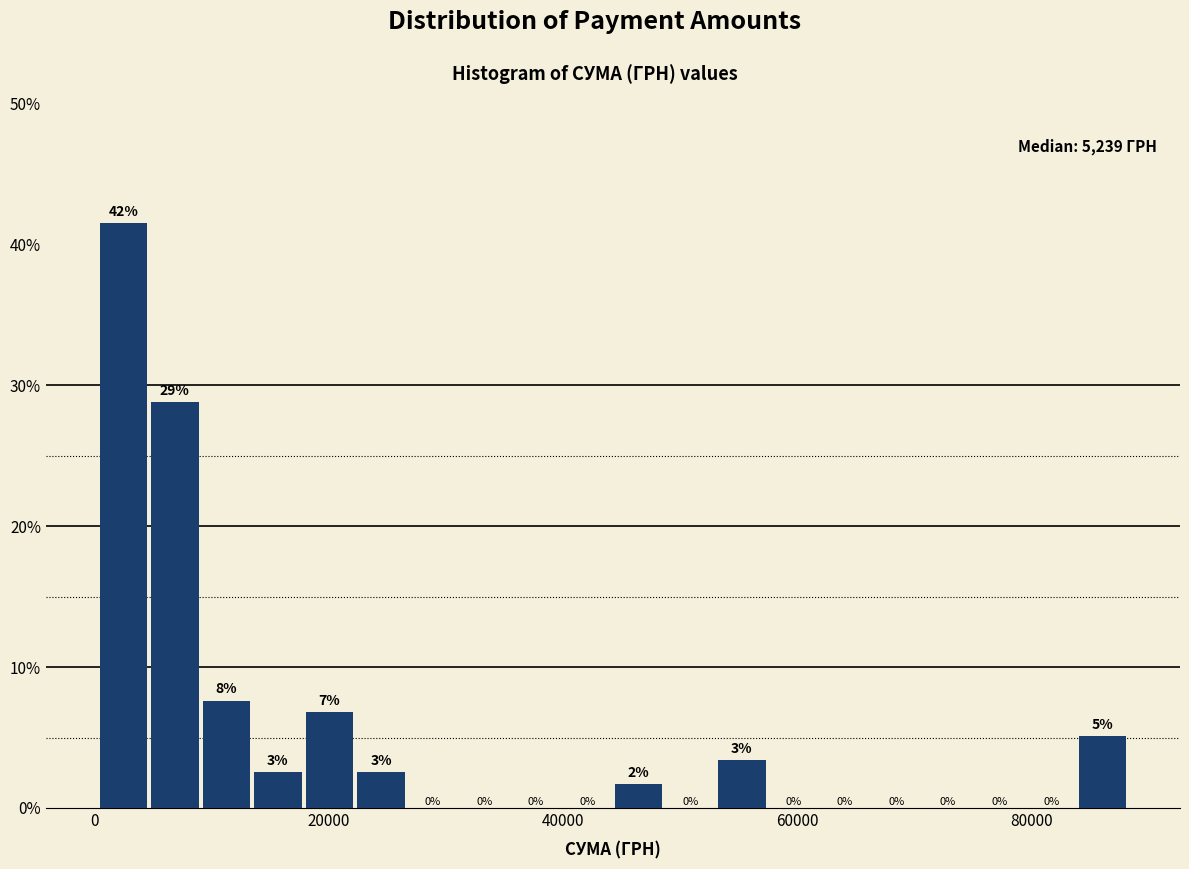

Around what value on the x-axis is the tallest bar? Give the approximate position of its centre, as read against the axis.

2000